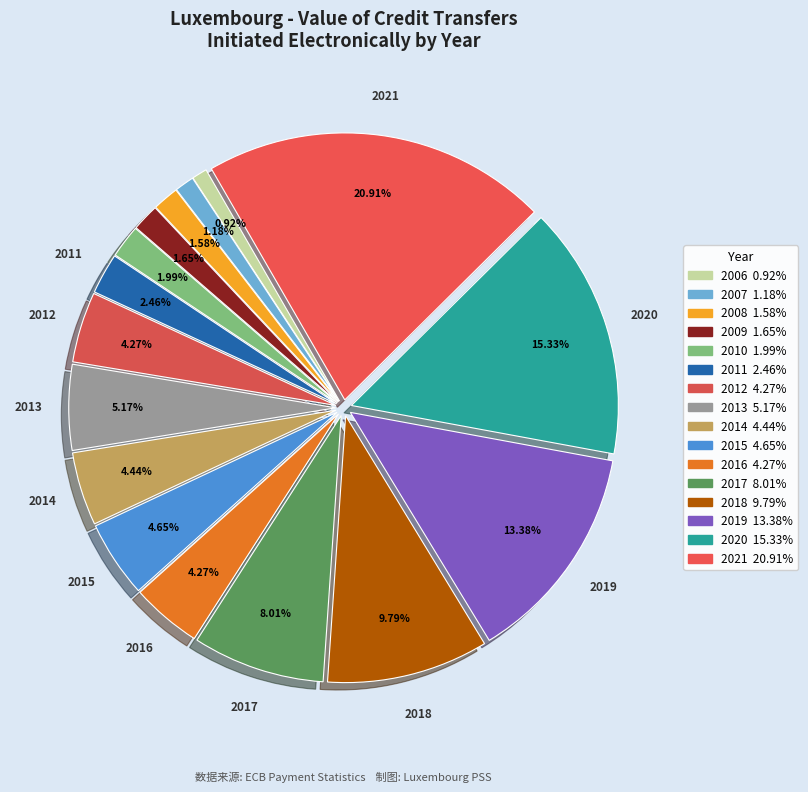

Which slice is the smallest?

2006